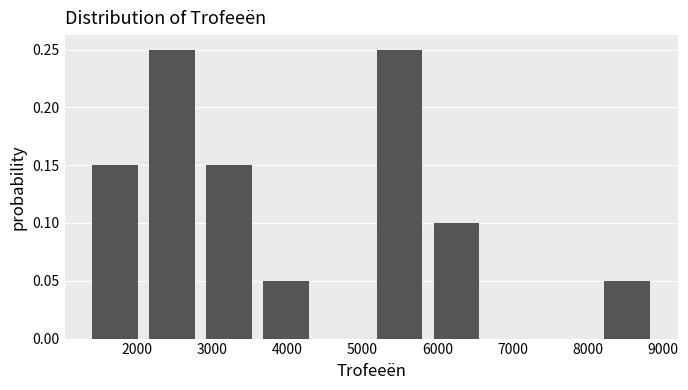

Reading left to right, transcribe this chart: for each bar, give the range it covers on the x-axis and its height. Neither the bar edges nor the heights are printed on the chart, so give them approximately, as read against the axes.

1300 to 2100: 0.15
2100 to 2800: 0.25
2800 to 3600: 0.15
3600 to 4400: 0.05
4400 to 5100: 0
5100 to 5900: 0.25
5900 to 6600: 0.10
6600 to 7400: 0
7400 to 8100: 0
8100 to 8900: 0.05